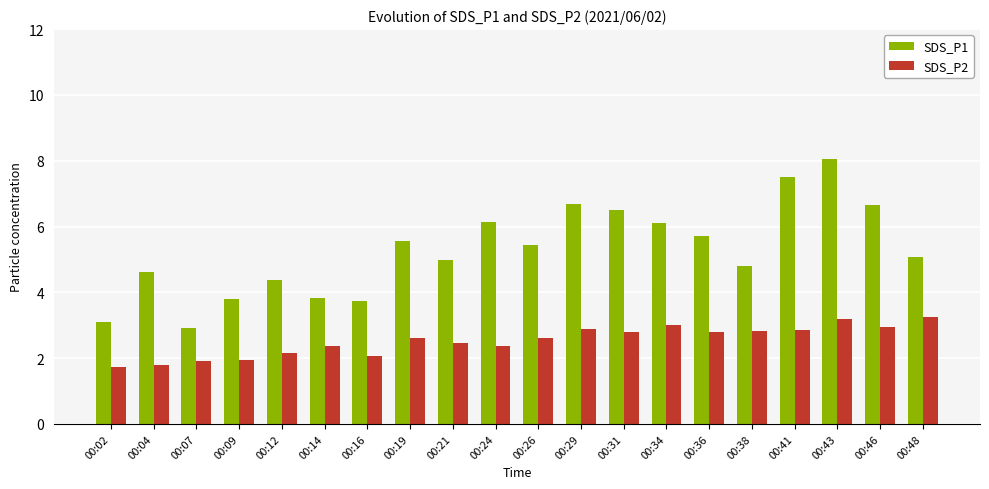

What is the smallest value displayed?

1.7